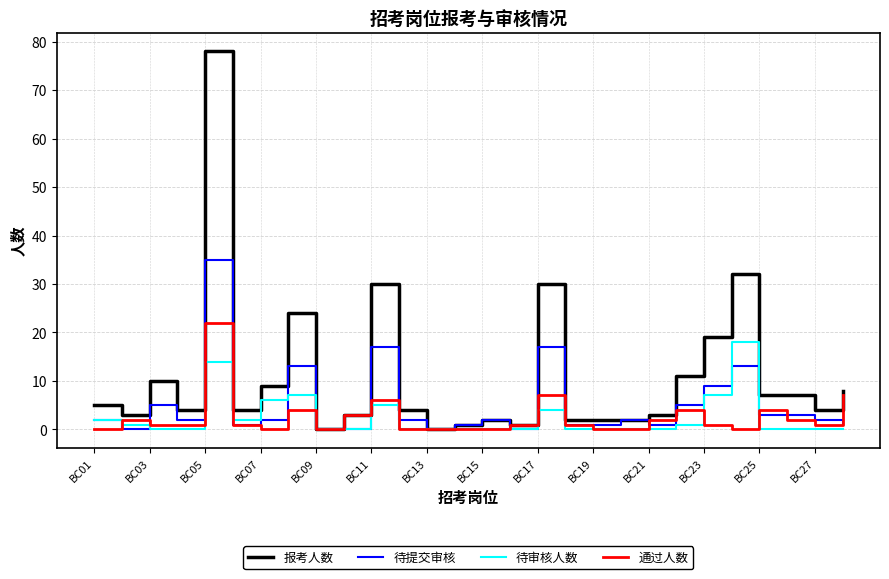

Which series has the largest range (max minus min)?

报考人数